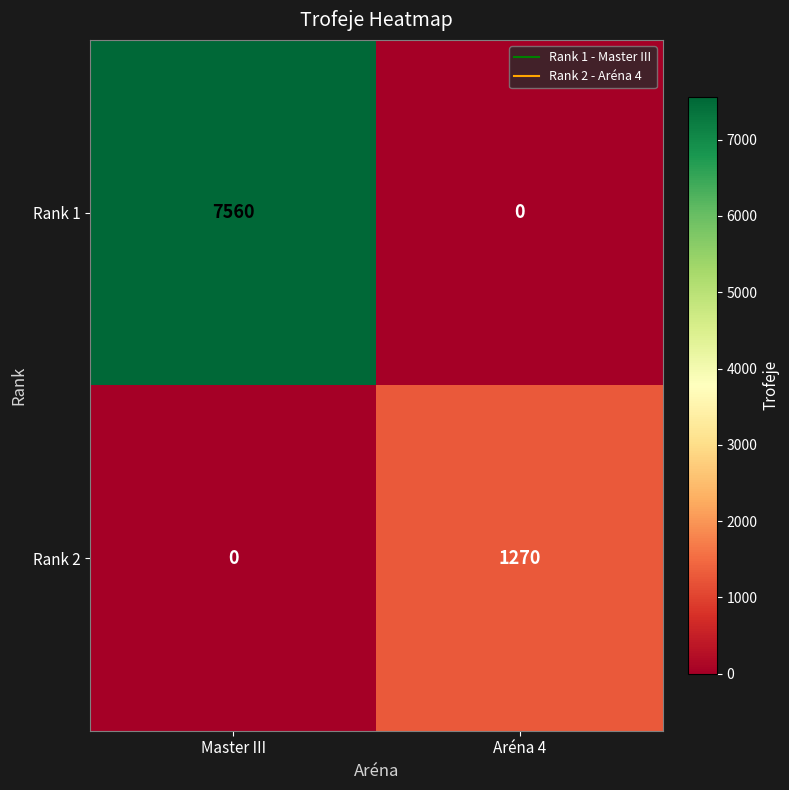

Reading left to right, list all the values displayed in this chart.

Rank 1: Master III=7560	Aréna 4=0
Rank 2: Master III=0	Aréna 4=1270